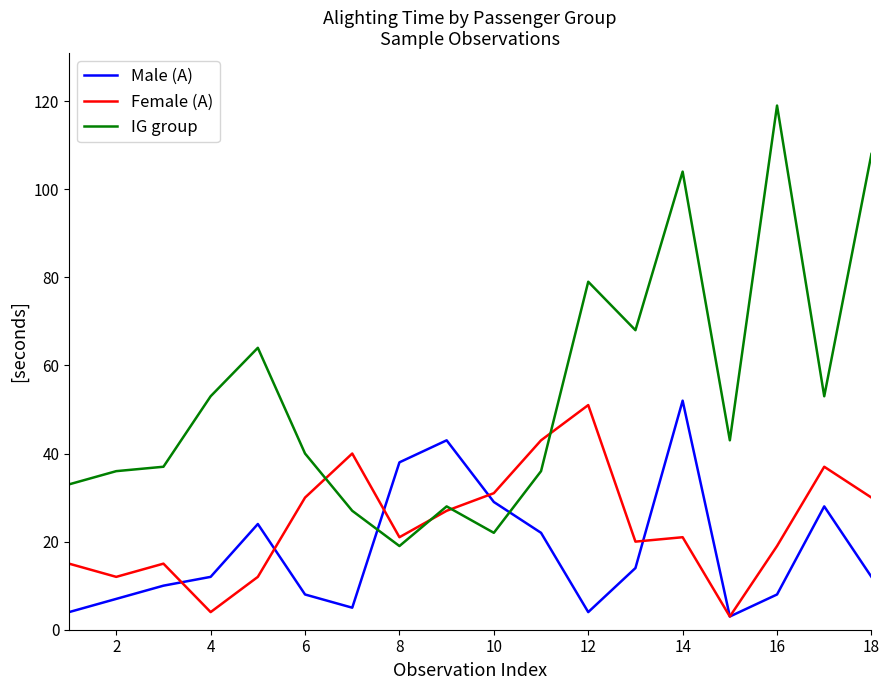

What is the minimum value shown in the chart?

3